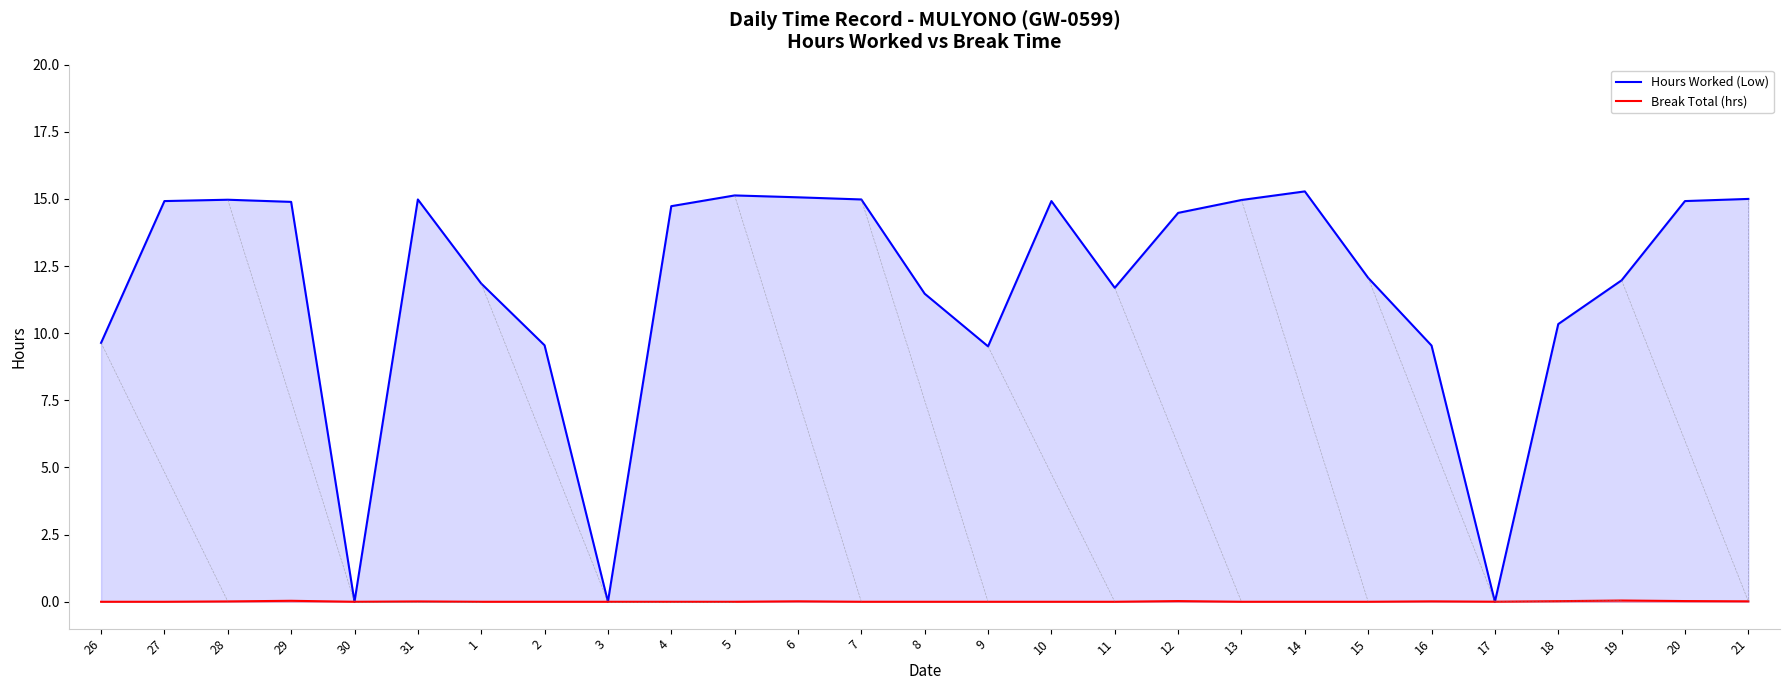

Which series has the largest total across all categories?

Hours Worked (Low)